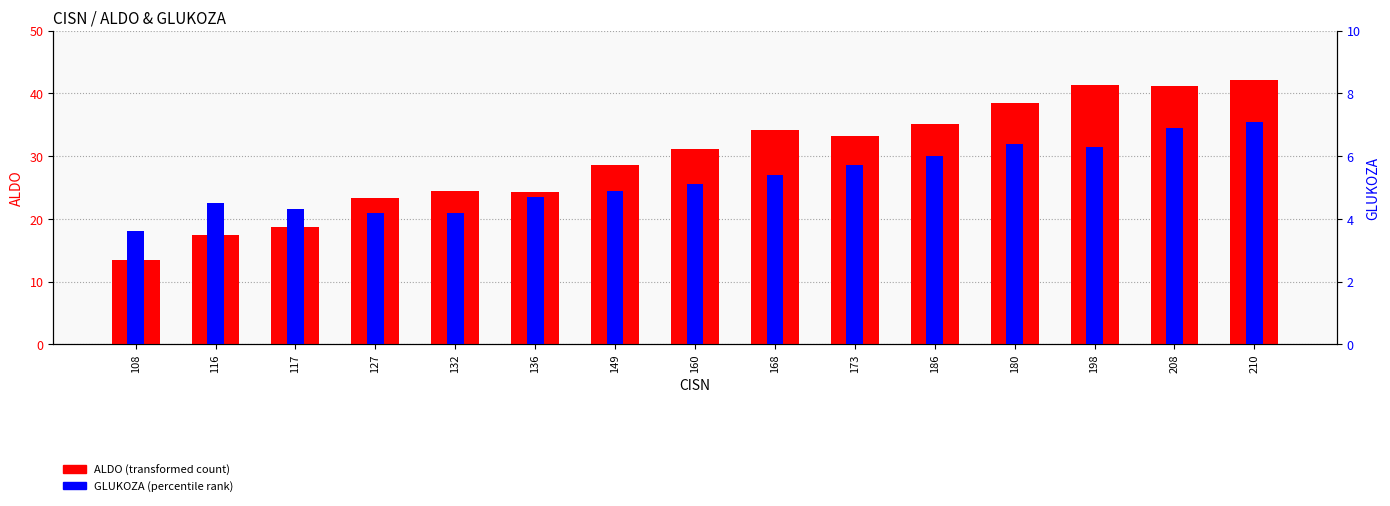

How many data points in GLUKOZA are less than 5?

7